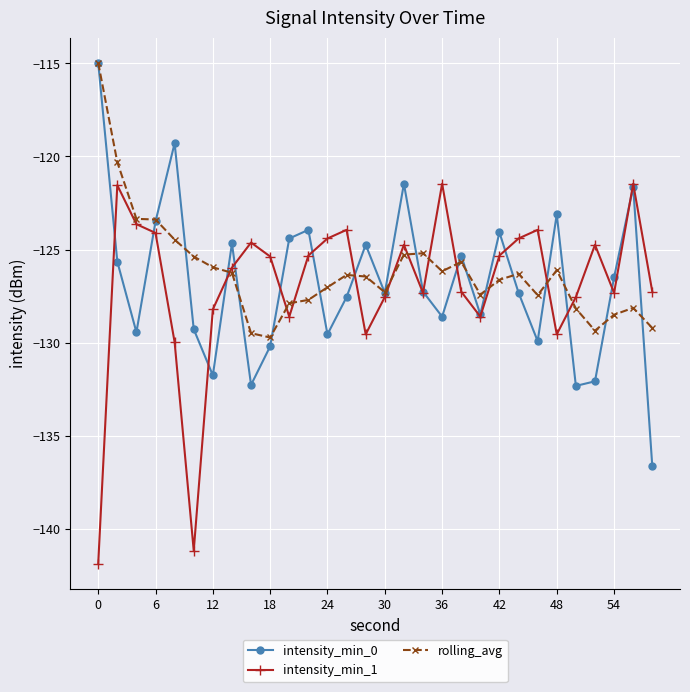

What is the value of the intensity_min_0 point at the 5th from the left?

-119.3